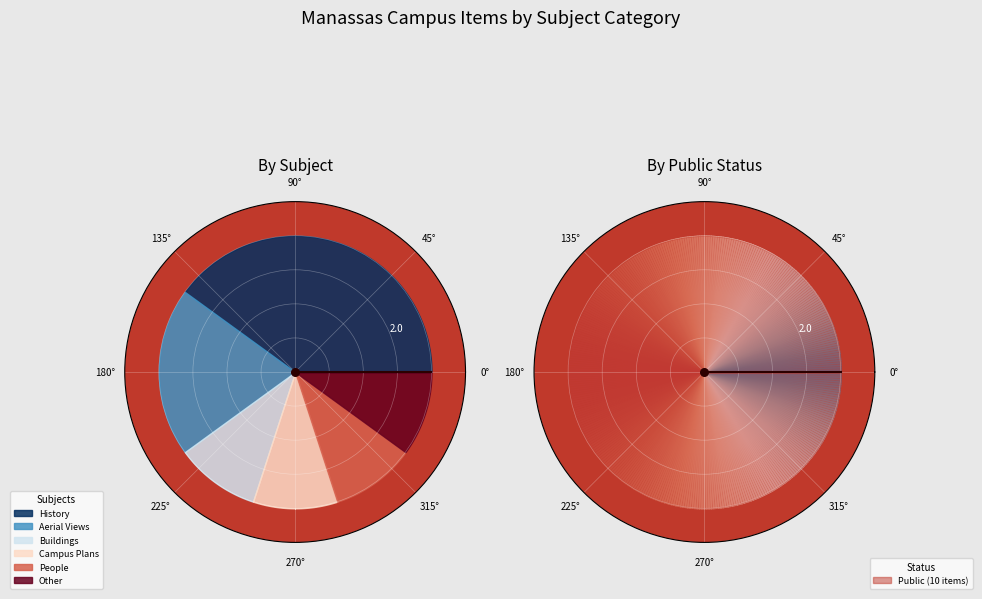

Rank the categories by value from lowest to highest.

Buildings, Campus Plans, People, Other, Aerial Views, History